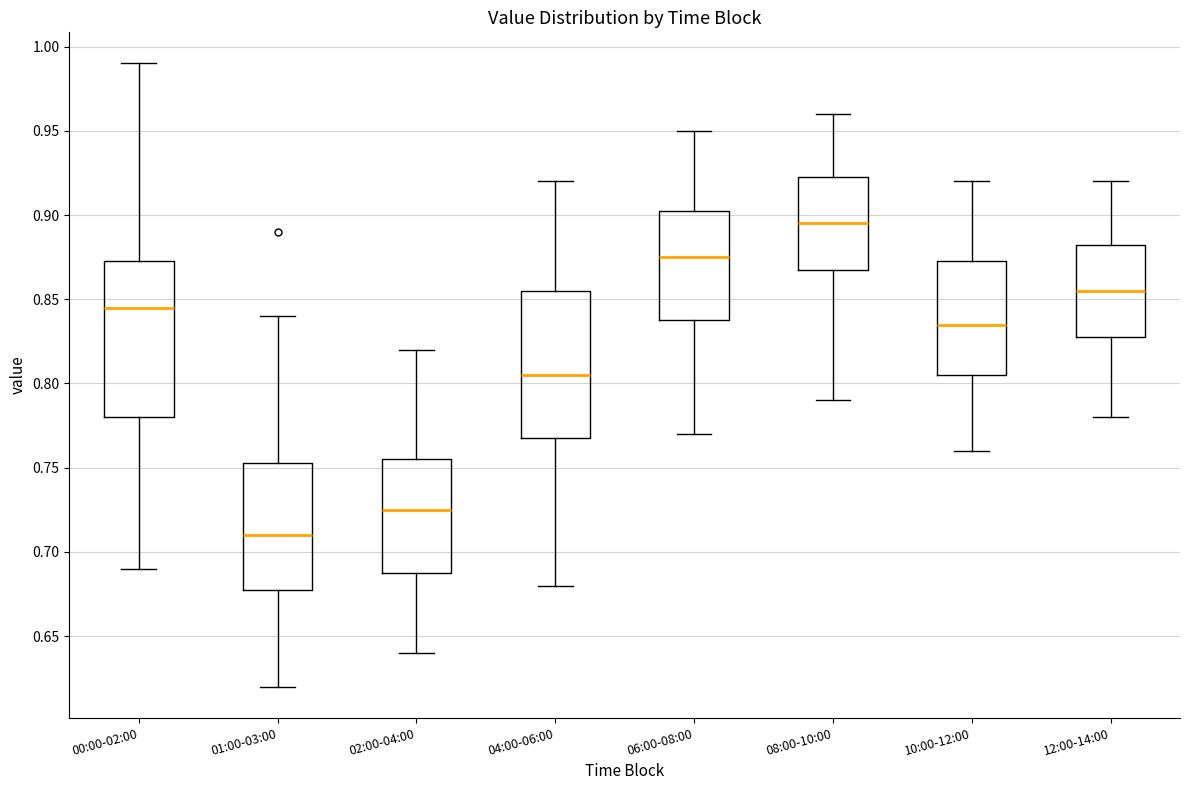

Reading left to right, transcribe this box plot: for each box, give where its median line is, the range the box spans, and where its two whiskers end, as read against the y-axis. The values are not printed on the chart, so give them approximately, as read against the axis.

00:00-02:00: median 0.845, box 0.780 to 0.875, whiskers 0.690 to 0.990
01:00-03:00: median 0.710, box 0.680 to 0.755, whiskers 0.620 to 0.840
02:00-04:00: median 0.725, box 0.690 to 0.755, whiskers 0.640 to 0.820
04:00-06:00: median 0.805, box 0.770 to 0.855, whiskers 0.680 to 0.920
06:00-08:00: median 0.875, box 0.840 to 0.905, whiskers 0.770 to 0.950
08:00-10:00: median 0.895, box 0.870 to 0.925, whiskers 0.790 to 0.960
10:00-12:00: median 0.835, box 0.805 to 0.875, whiskers 0.760 to 0.920
12:00-14:00: median 0.855, box 0.830 to 0.885, whiskers 0.780 to 0.920